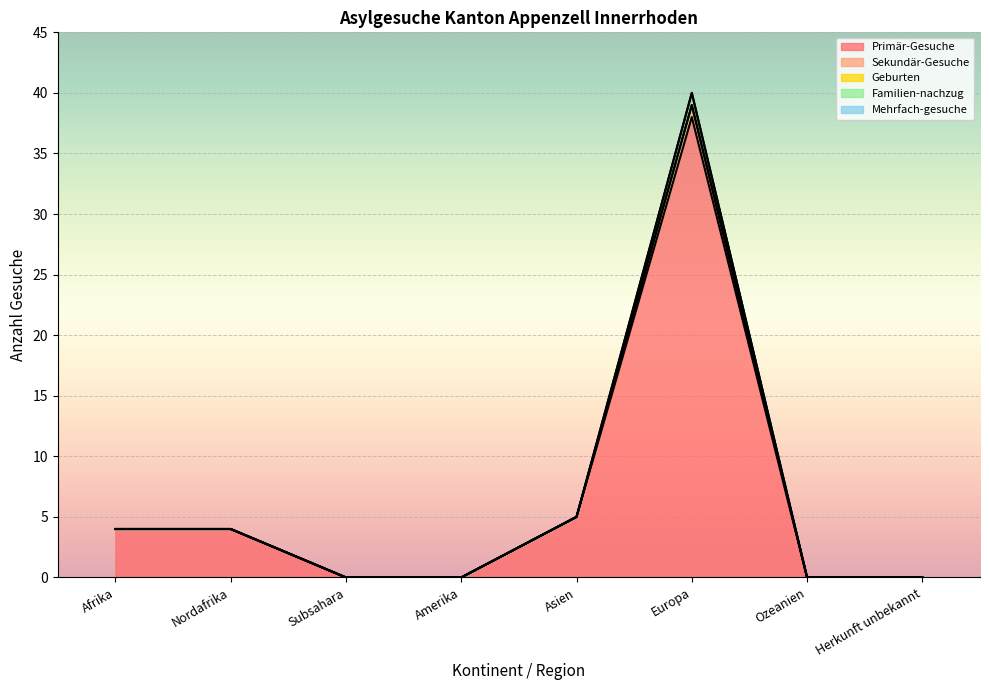

Rank the categories by Familien-nachzug value from highest to lowest.

Europa, Asien, Afrika, Nordafrika, Subsahara, Amerika, Ozeanien, Herkunft unbekannt